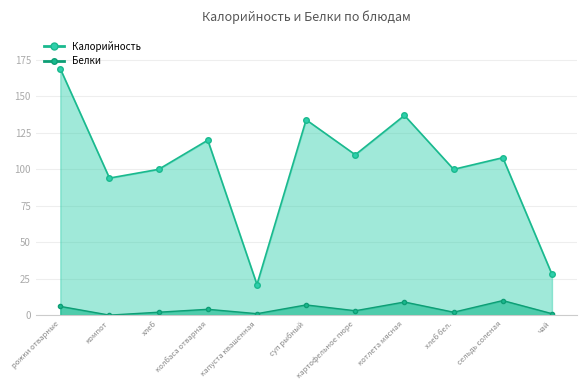

How many lines are shown in the chart?

2